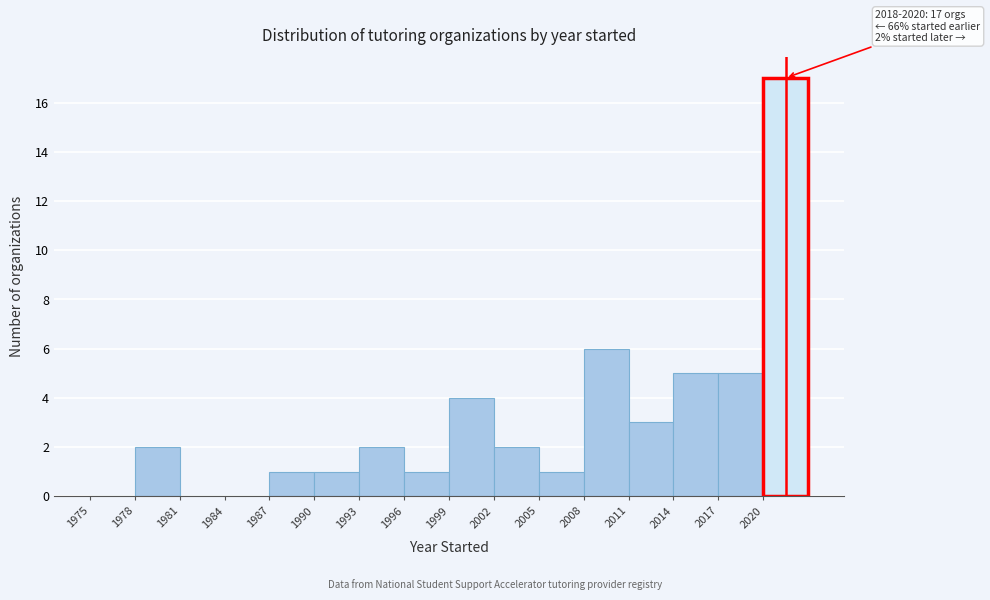

Over which range of the x-axis is the bar tallest?

2020 to 2023